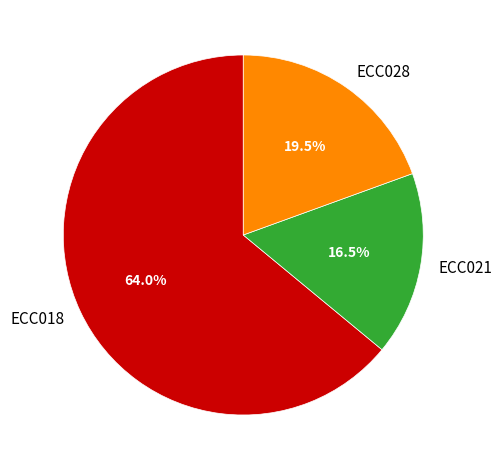

What is the ratio of the value at ECC018 to the value at ECC028?

3.3